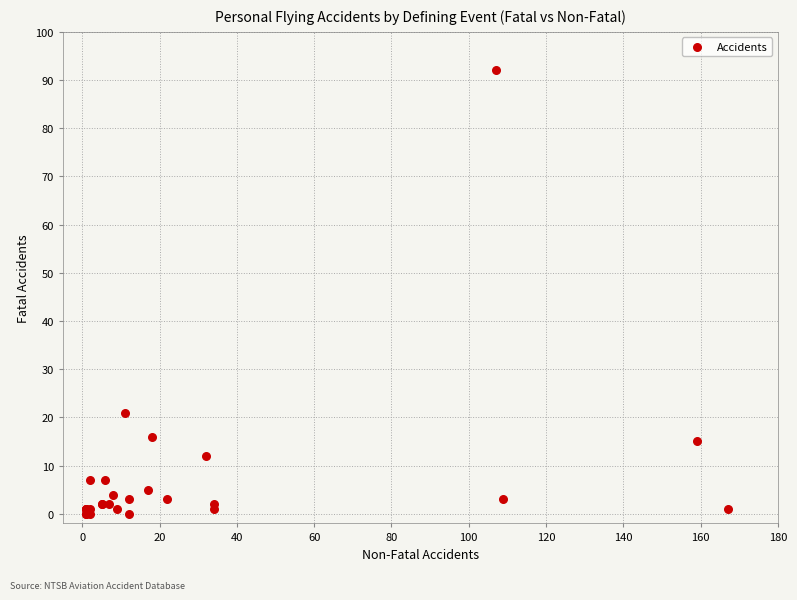

What Y value in the scatter plot is closest to 46?

21